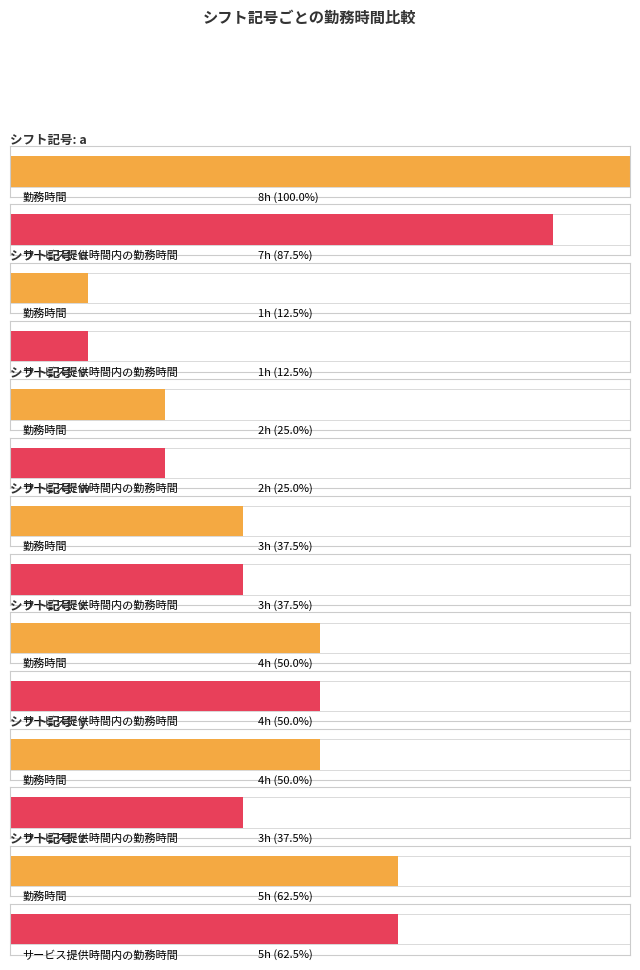

Rank the series by their maximum value, from lowest to highest.

サービス提供時間内の勤務時間, 勤務時間